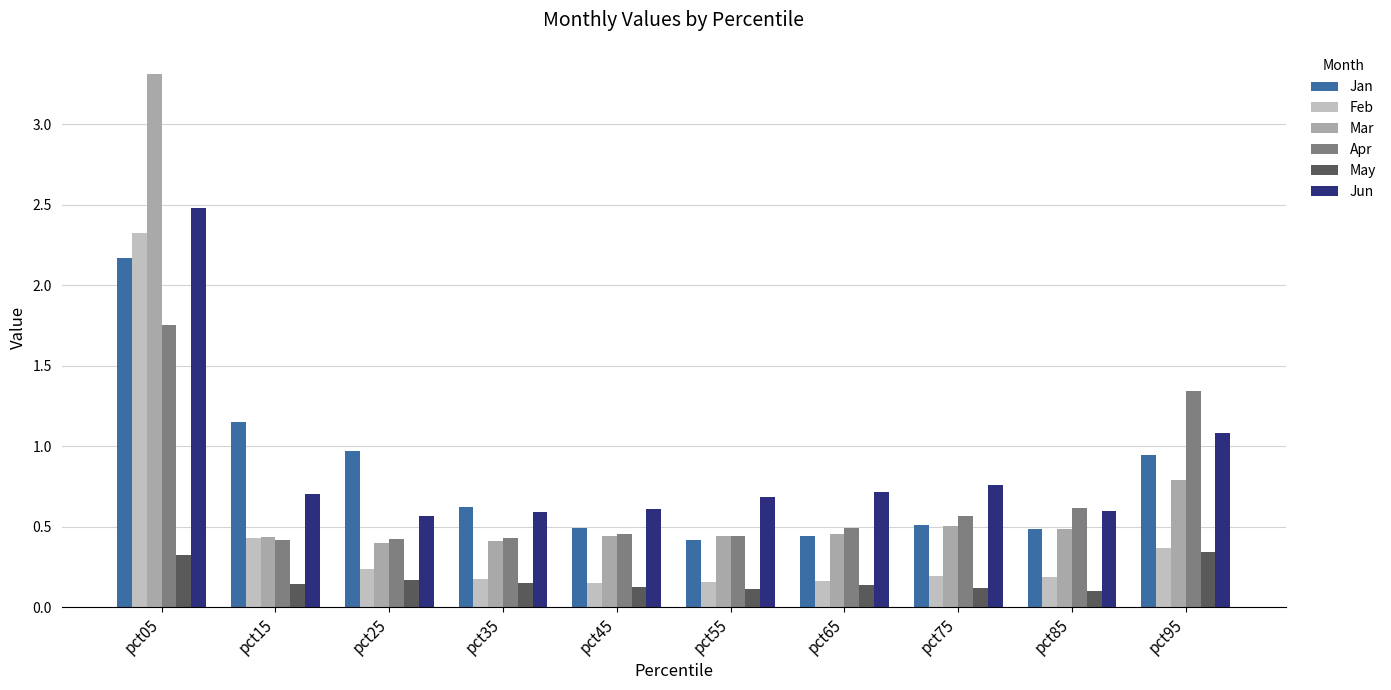

At which category does the chart reach its minimum across all series?

pct85